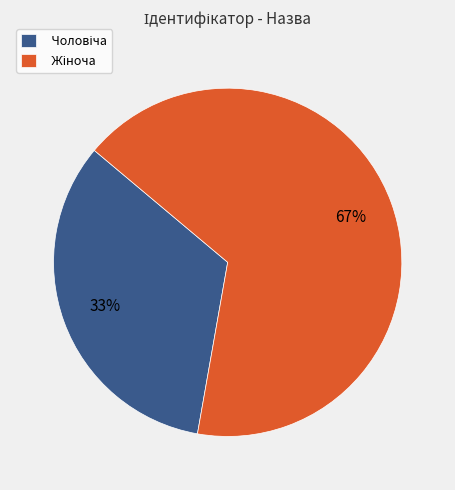

How many slices are in this pie chart?

2